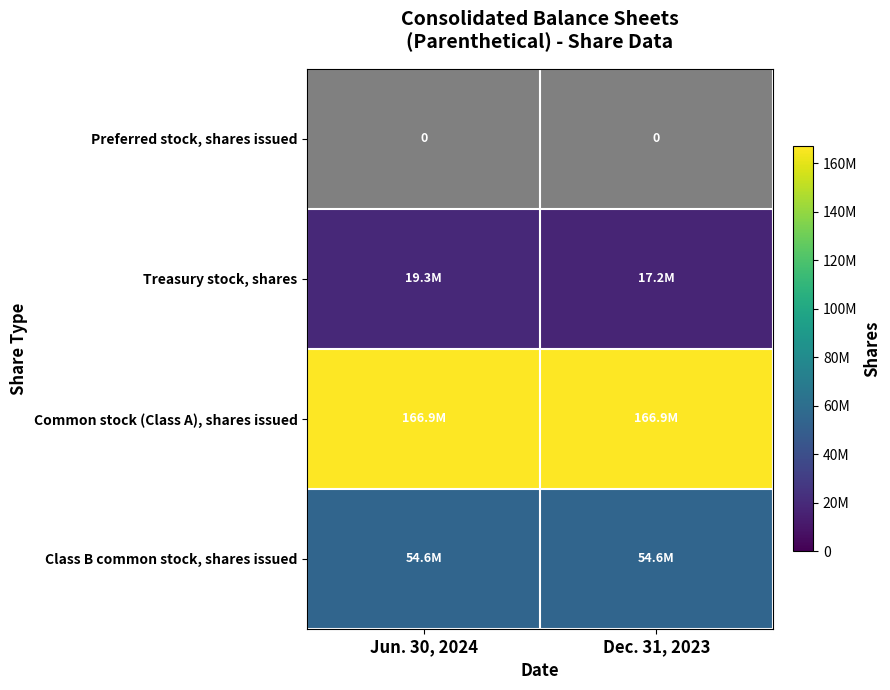

The Preferred stock, shares issued series shows 0 at Dec. 31, 2023. True or false?

True